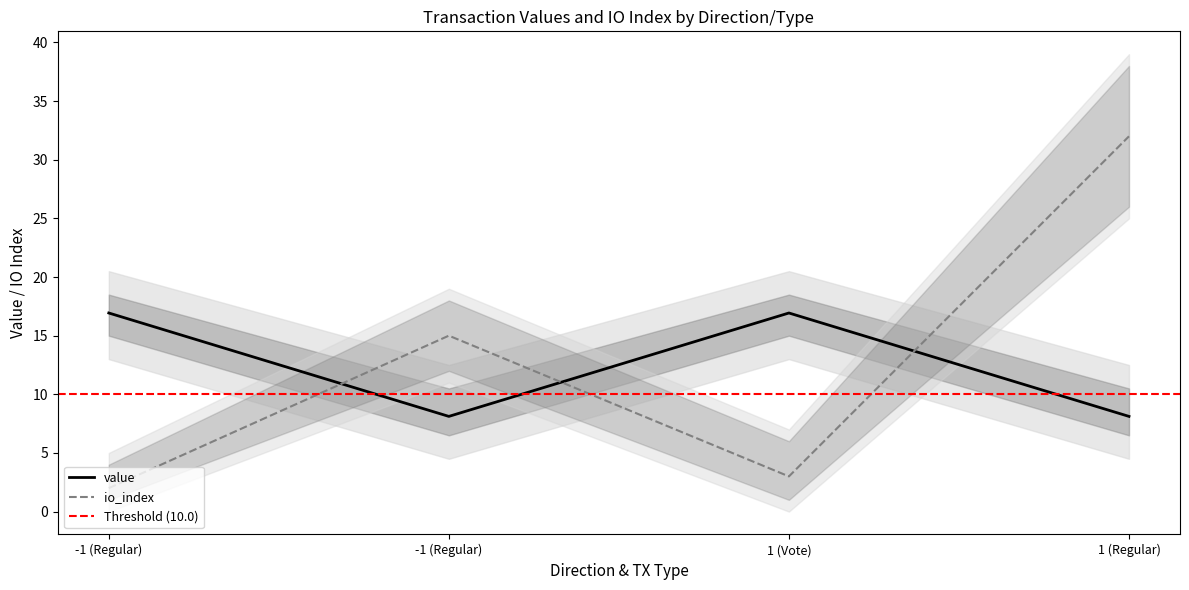

Count the number of categories in the chart.

4